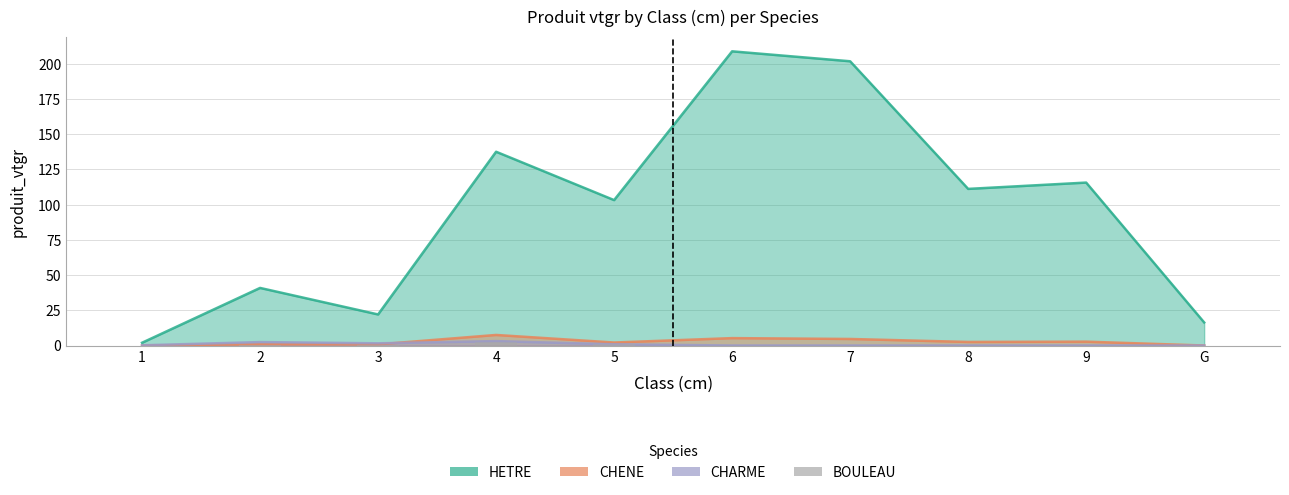

How many bars are there in total?

10